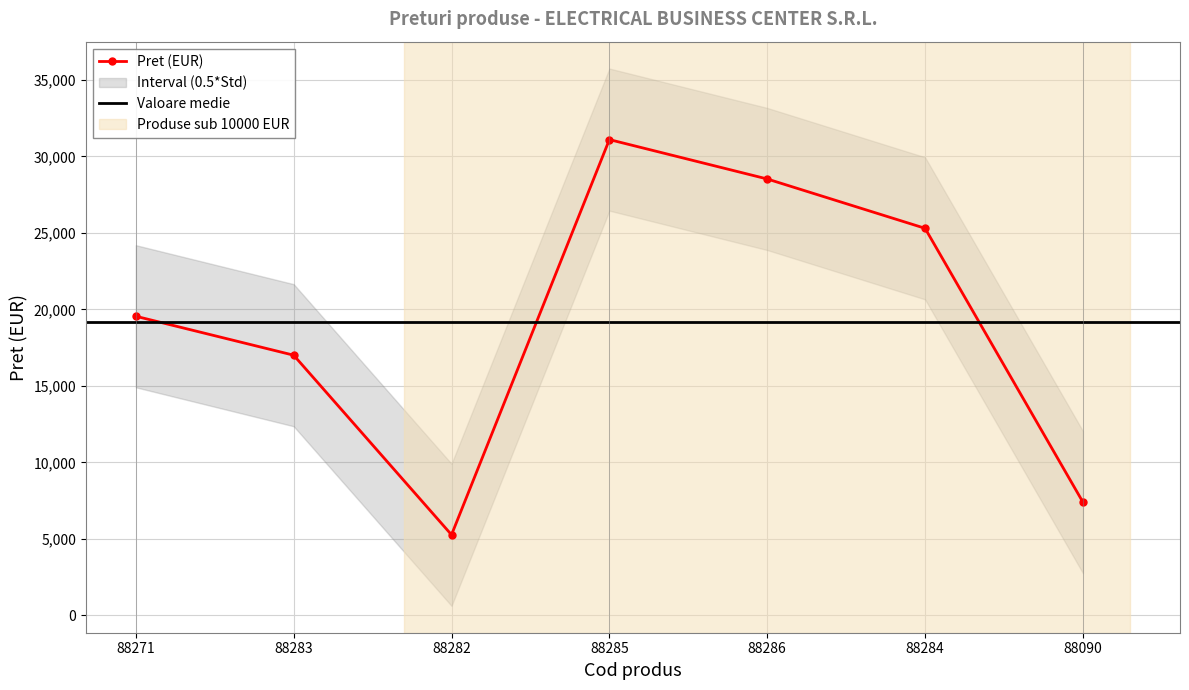

What is the label of the 1st point from the right?

88090